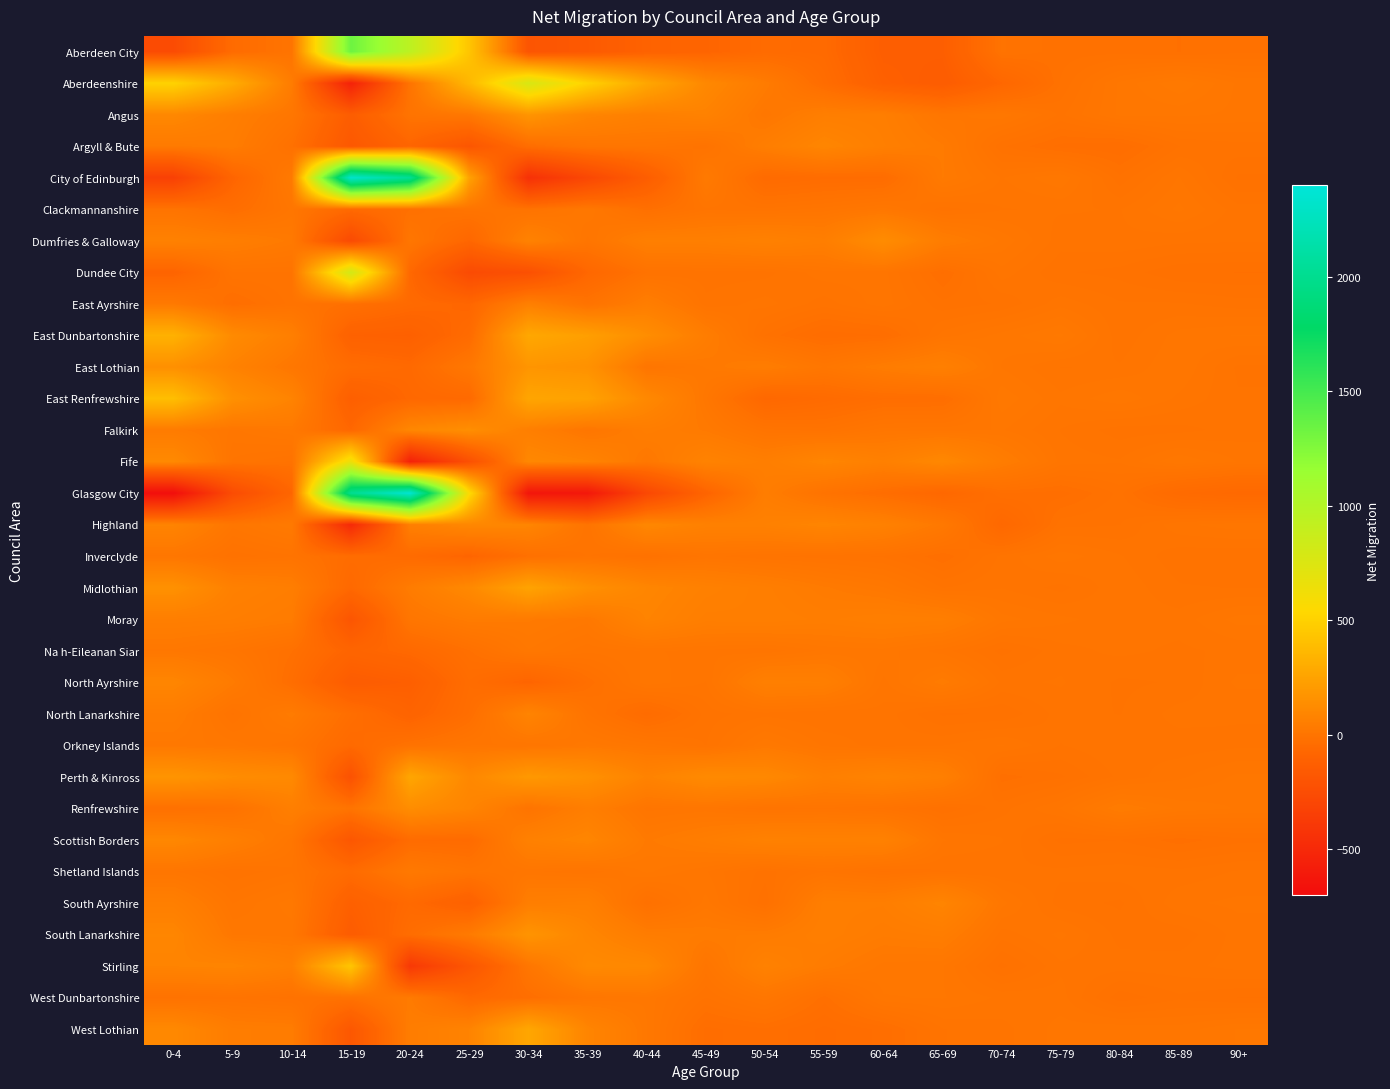

What is the spread (max minus min) of values at 25-29?

825